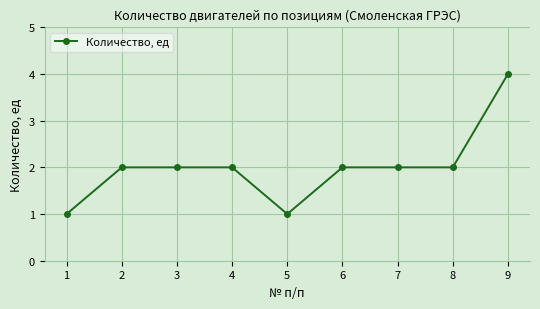

Does the chart have visible grid lines?

Yes